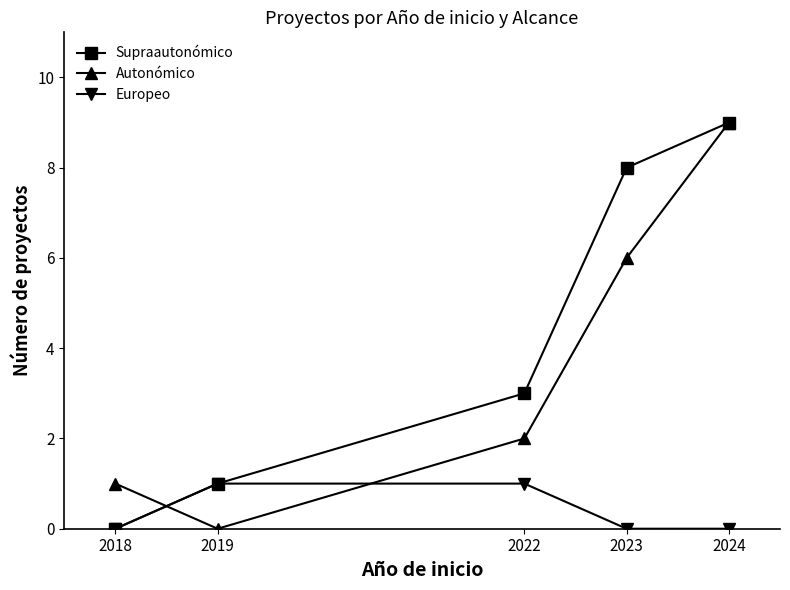

Is this an area chart (filled region under the line)?

No